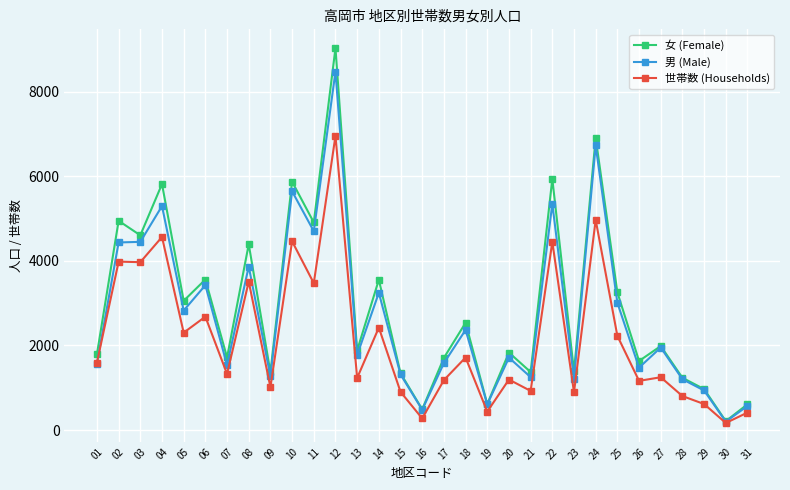

Is the value of 男 (Male) at 11 greater than the value of 世帯数 (Households) at 23?

Yes